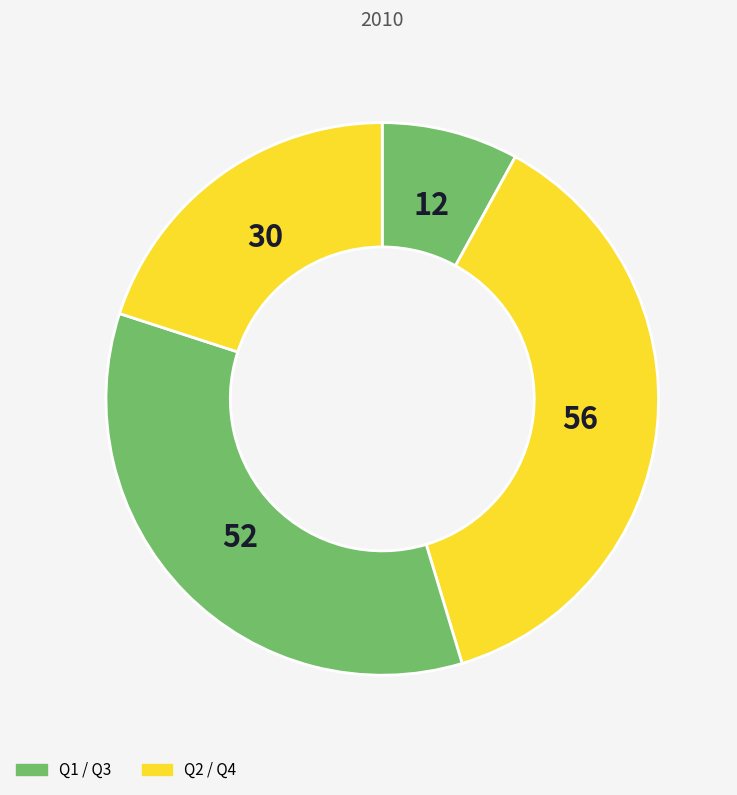

Is there a majority slice in this chart?

No